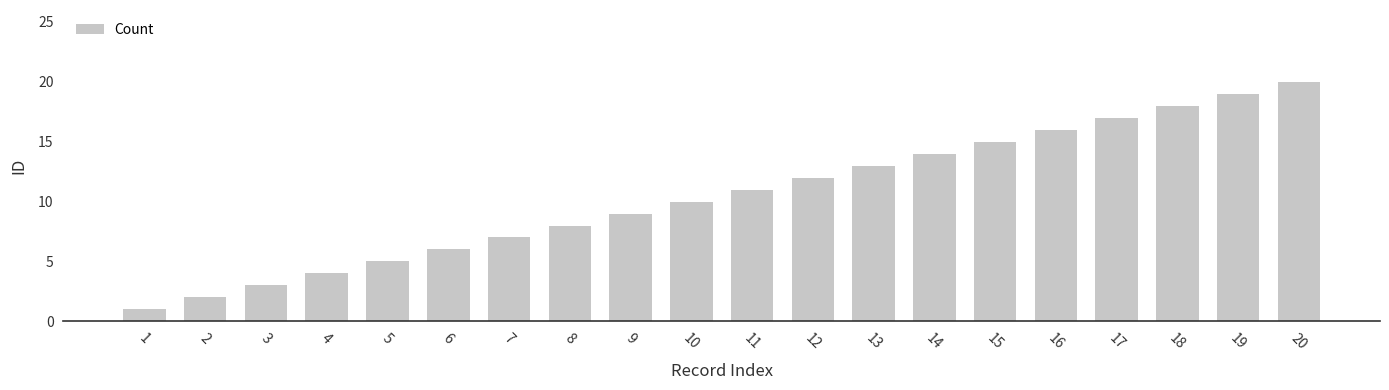

How many bars are there in total?

20